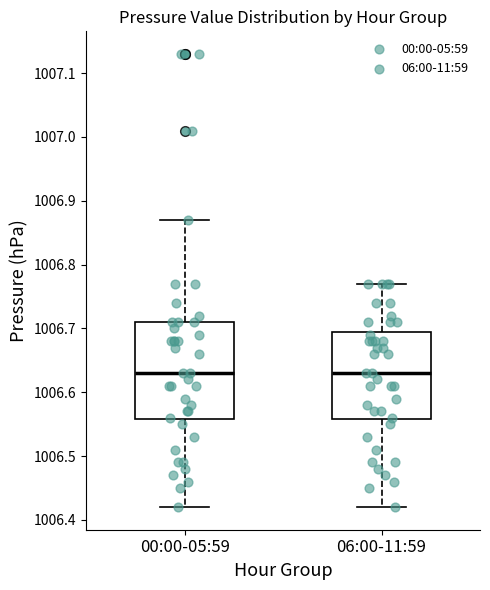

Reading left to right, read every box against the y-axis: the position of its median line, the range the box covers, and the ends of its whiskers. The values are not printed on the chart, so give them approximately, as read against the axis.

00:00-05:59: median 1006.63, box 1006.56 to 1006.71, whiskers 1006.42 to 1006.87
06:00-11:59: median 1006.63, box 1006.56 to 1006.70, whiskers 1006.42 to 1006.77